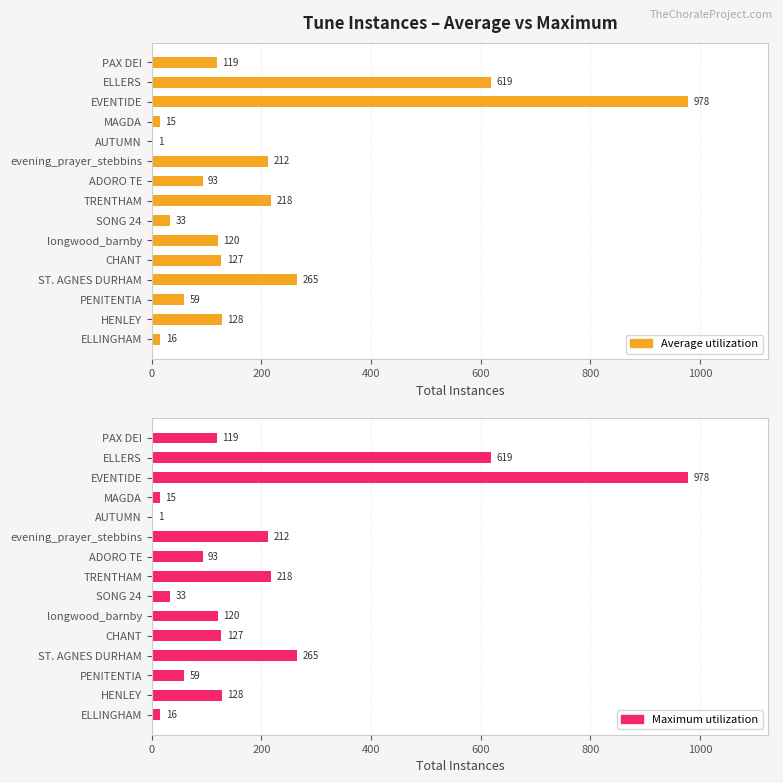

How many groups of bars are there?

15